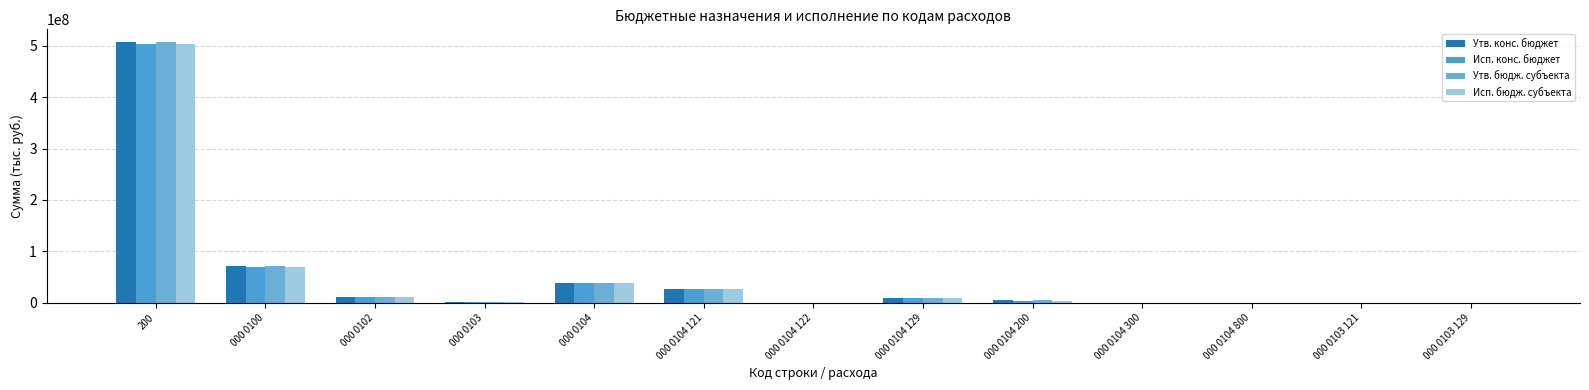

Between 000 0104 122 and 000 0104 129, which series saw the biggest shift?

Утв. конс. бюджет